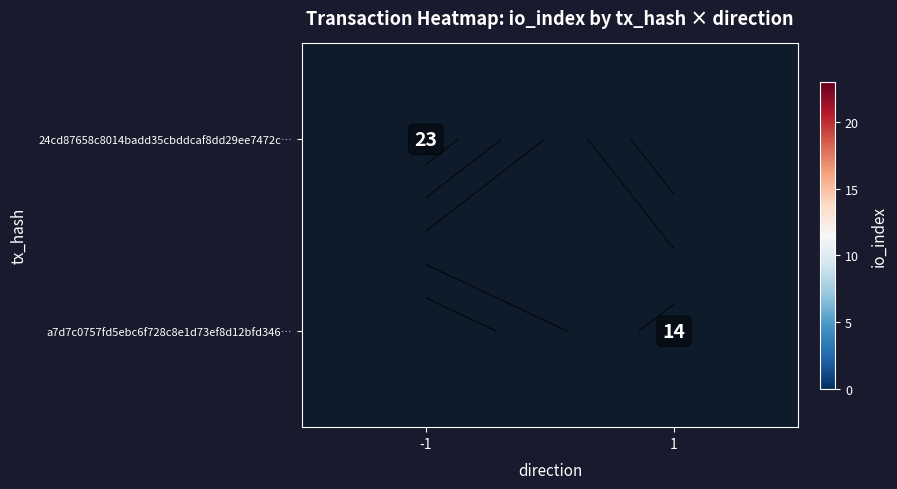

Where is 24cd87658c8014badd35cbddcaf8dd29ee7472c… nearest to the value 23?

-1